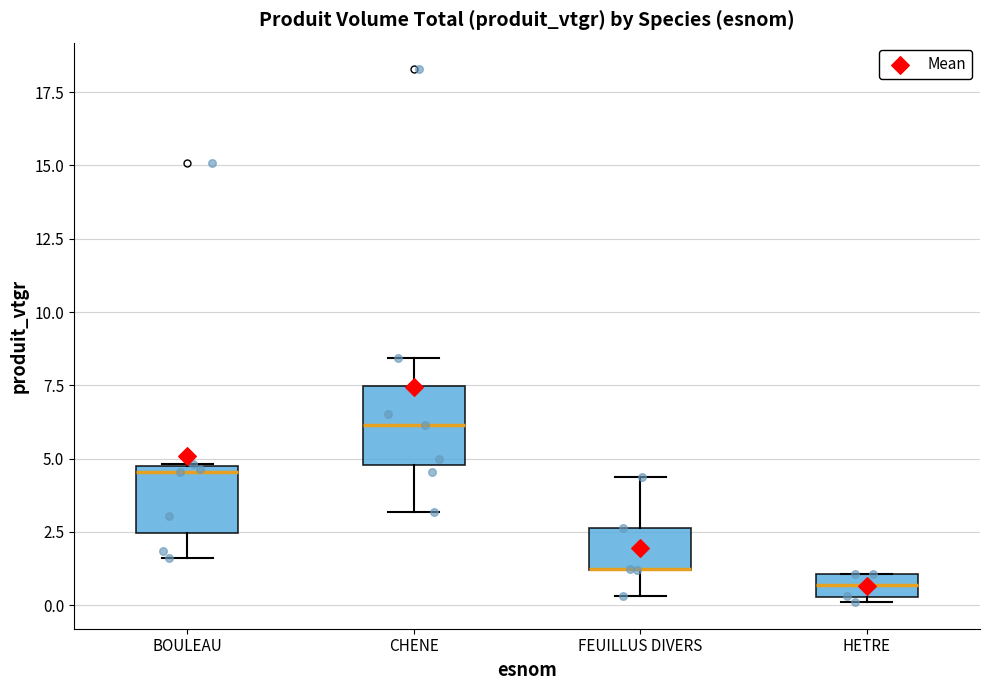

Reading left to right, read every box against the y-axis: the position of its median line, the range the box covers, and the ends of its whiskers. The values are not printed on the chart, so give them approximately, as read against the axis.

BOULEAU: median 4.5 (just below the box's upper edge), box 2.5 to 4.5, whiskers 1.5 to 5.0
CHENE: median 6.0, box 5.0 to 7.5, whiskers 3.0 to 8.5
FEUILLUS DIVERS: median 1.5 (drawn on the box's lower edge), box 1.0 to 2.5, whiskers 0.5 to 4.5
HETRE: median 0.5 (inside the box), box 0.5 to 1.0, whiskers 0.0 to 1.0